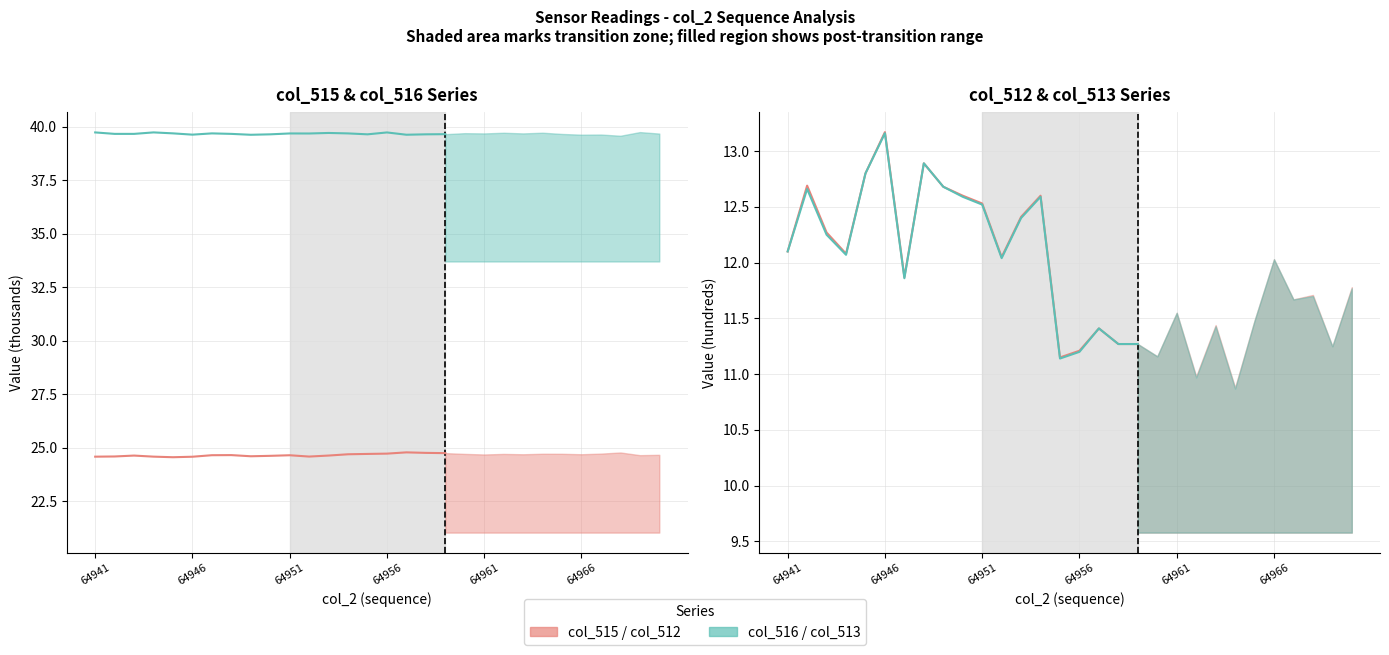

Does the chart display data point markers on the line(s)?

No